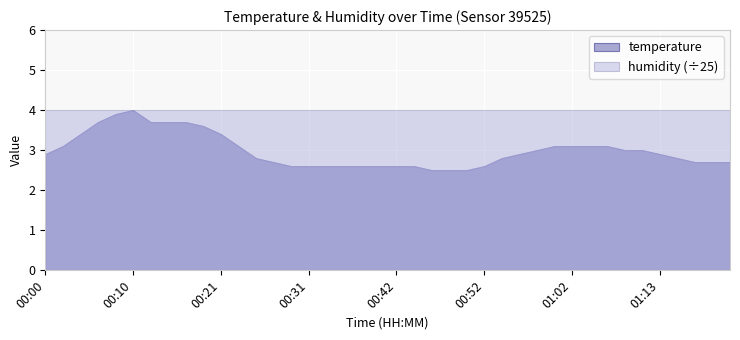

In temperature, how many points are higher than both neighbors (excluding endpoints)?

1